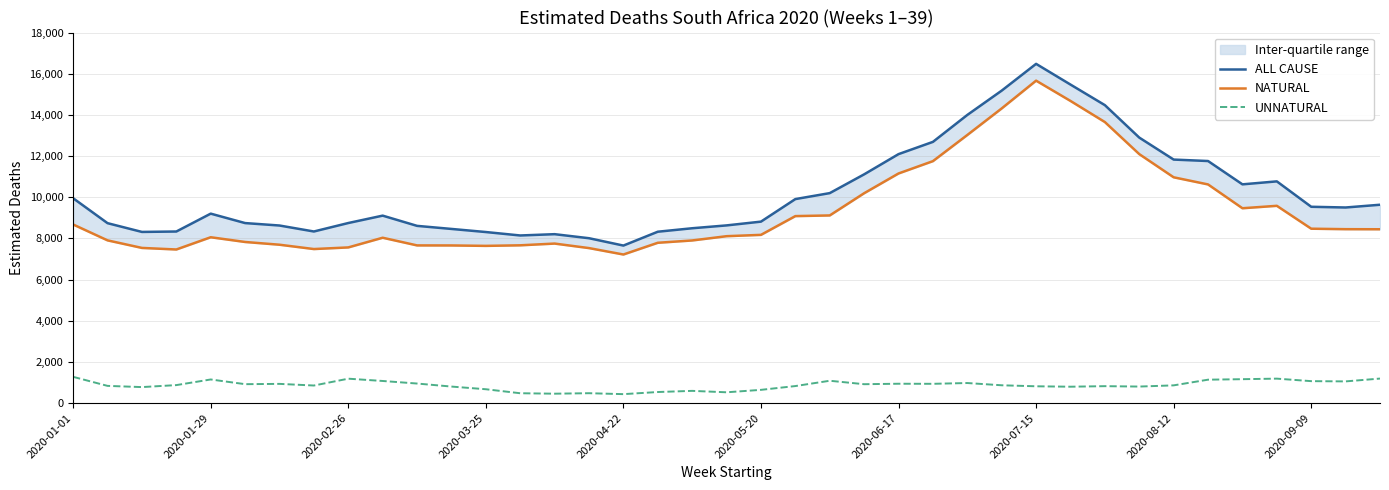

The value of UNNATURAL at 2020-01-01 is 1274.5. True or false?

True